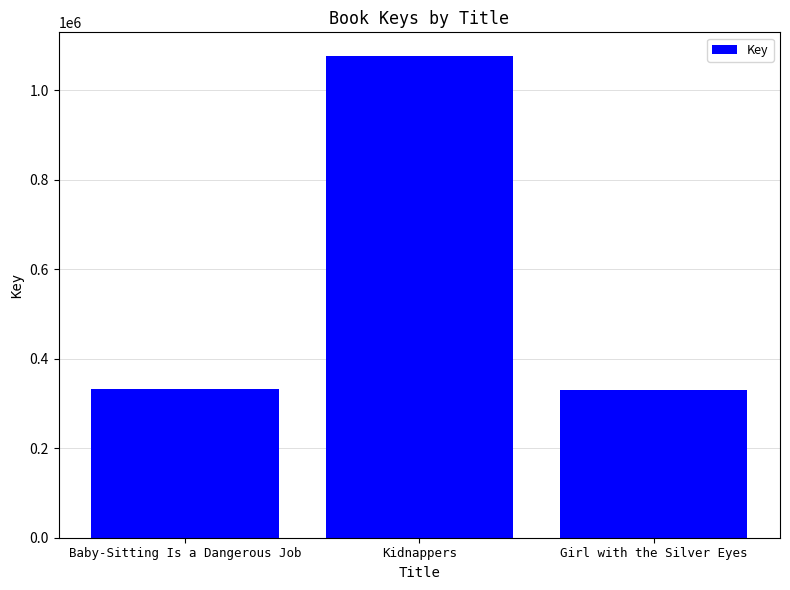

Approximately how many times larger is the value at Kidnappers compared to Baby-Sitting Is a Dangerous Job?

3.2